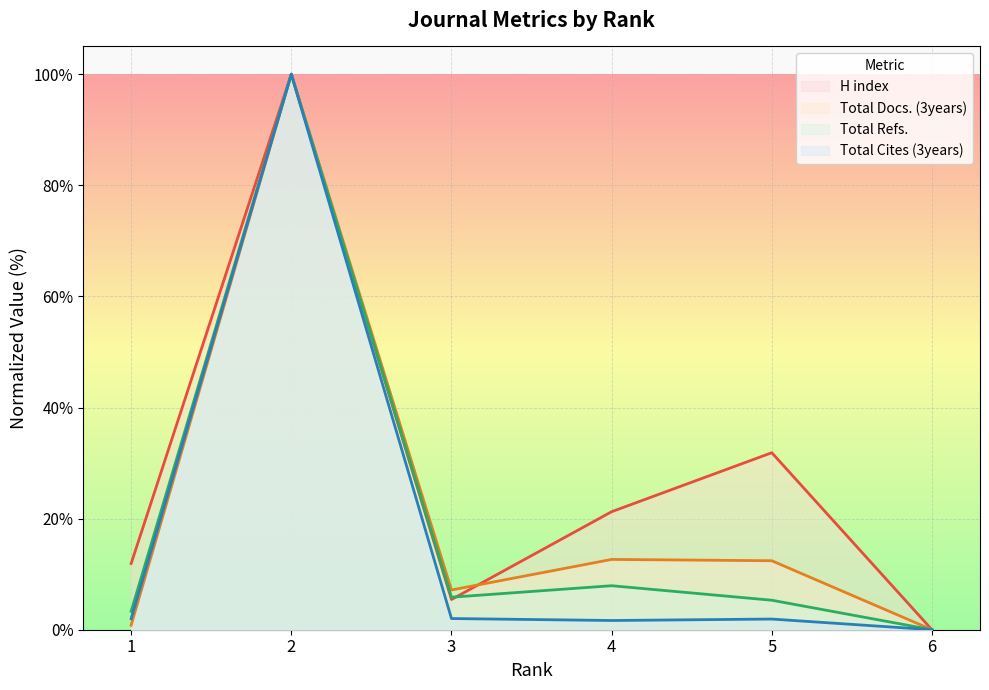

How many values in H index are above zero?

5